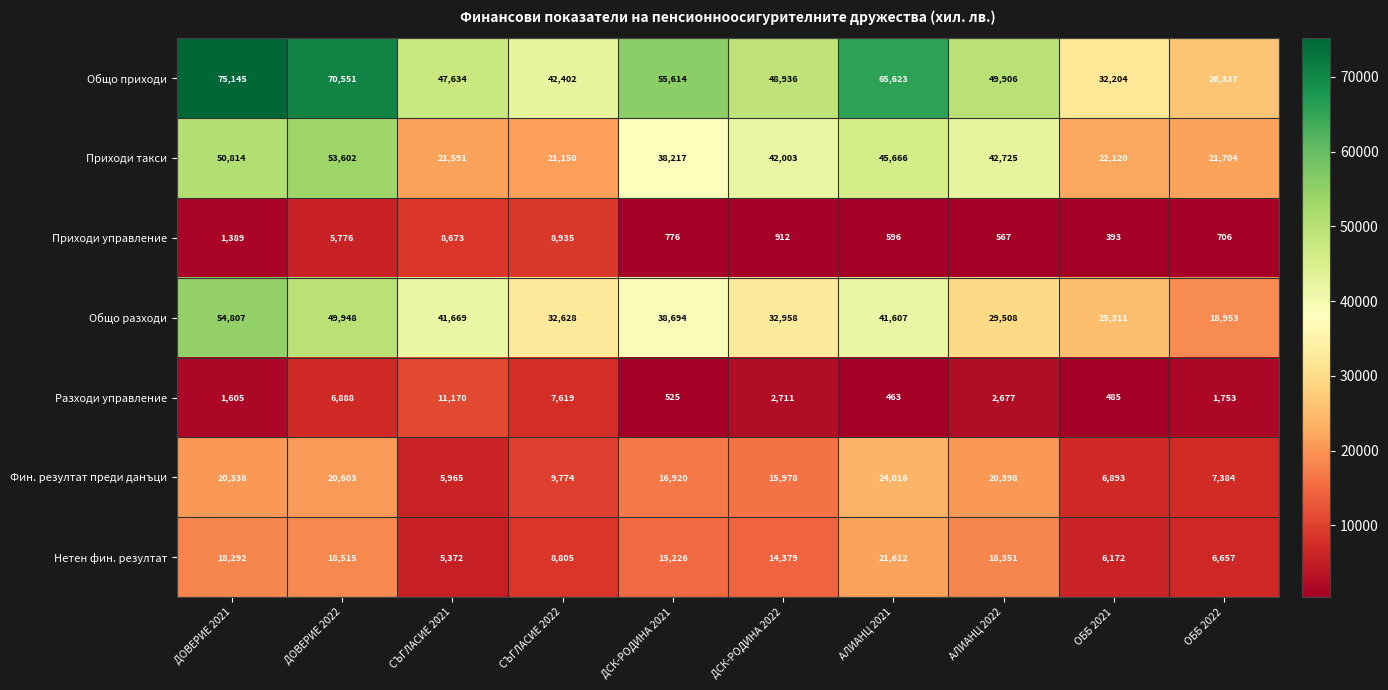

What is the total value across all series at ДОВЕРИЕ 2021?

222390